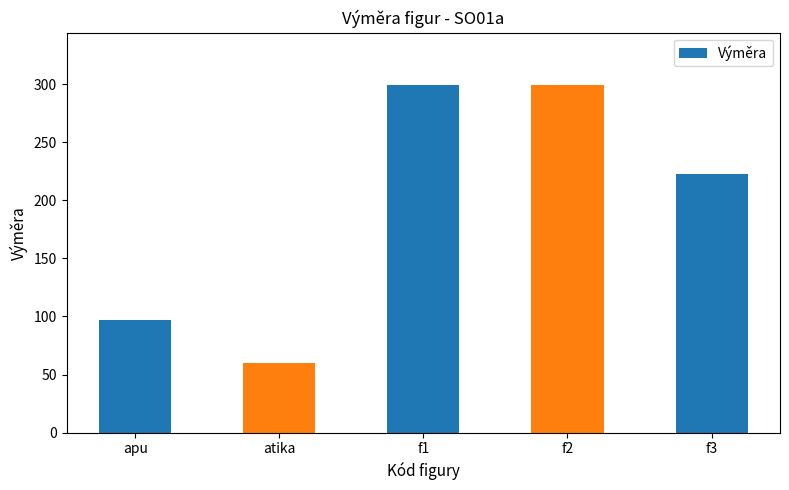

Is it true that the value at f1 is 92.8?

False